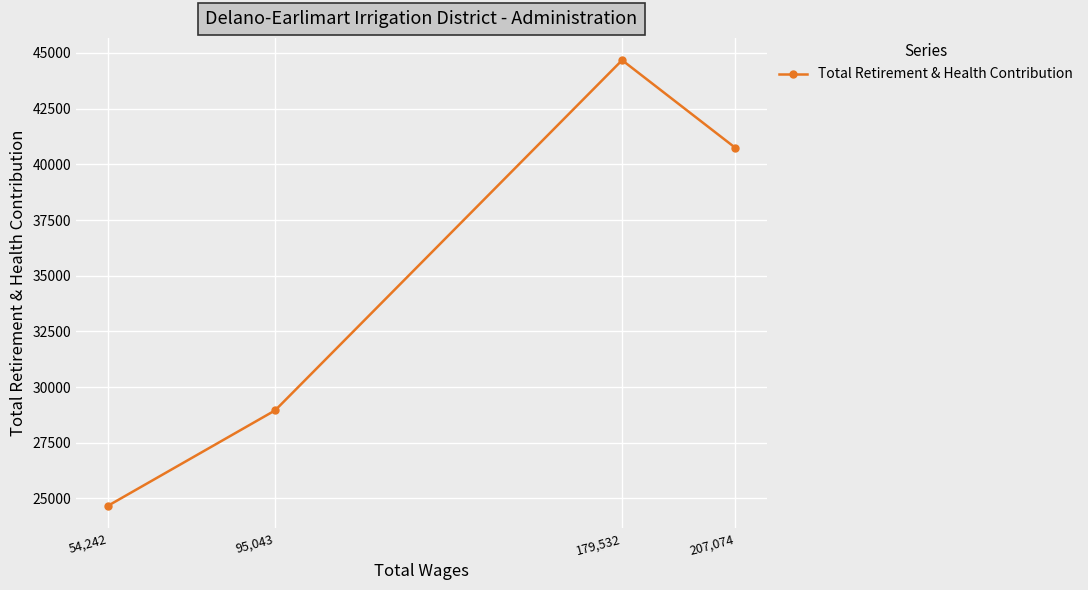

What is the sum of the values at 54,242 and 179,532?

69336